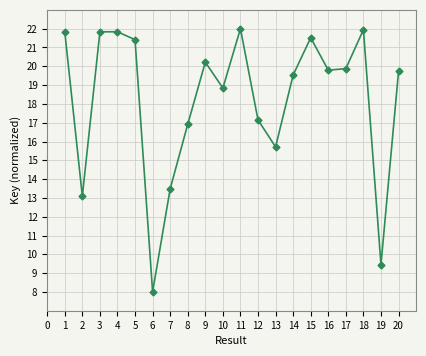

Which has a higher value, 16 or 13?

16